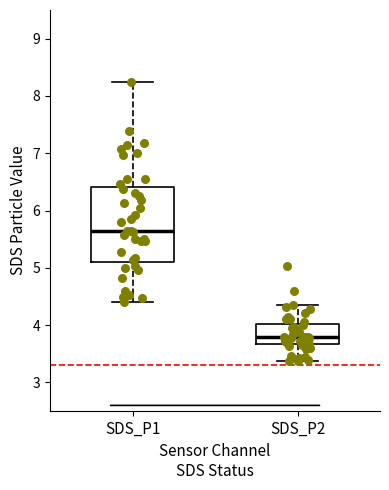

Where does the lower whisker of the box for SDS_P1 end on the y-axis? The values are not printed on the chart, so give them approximately, as read against the axis.

4.4